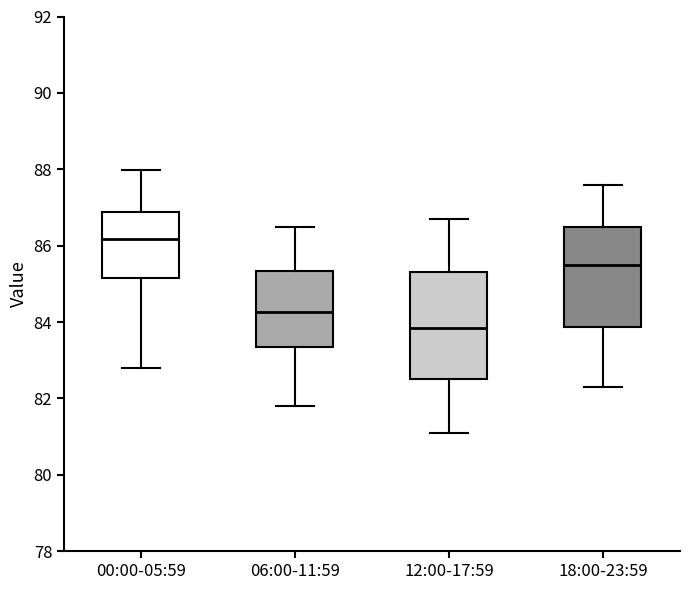

Reading left to right, transcribe this box plot: for each box, give where its median line is, the range the box spans, and where its two whiskers end, as read against the y-axis. The values are not printed on the chart, so give them approximately, as read against the axis.

00:00-05:59: median 86.2, box 85.2 to 86.8, whiskers 82.8 to 88.0
06:00-11:59: median 84.2, box 83.4 to 85.4, whiskers 81.8 to 86.6
12:00-17:59: median 83.8, box 82.6 to 85.4, whiskers 81.2 to 86.8
18:00-23:59: median 85.6, box 83.8 to 86.6, whiskers 82.4 to 87.6